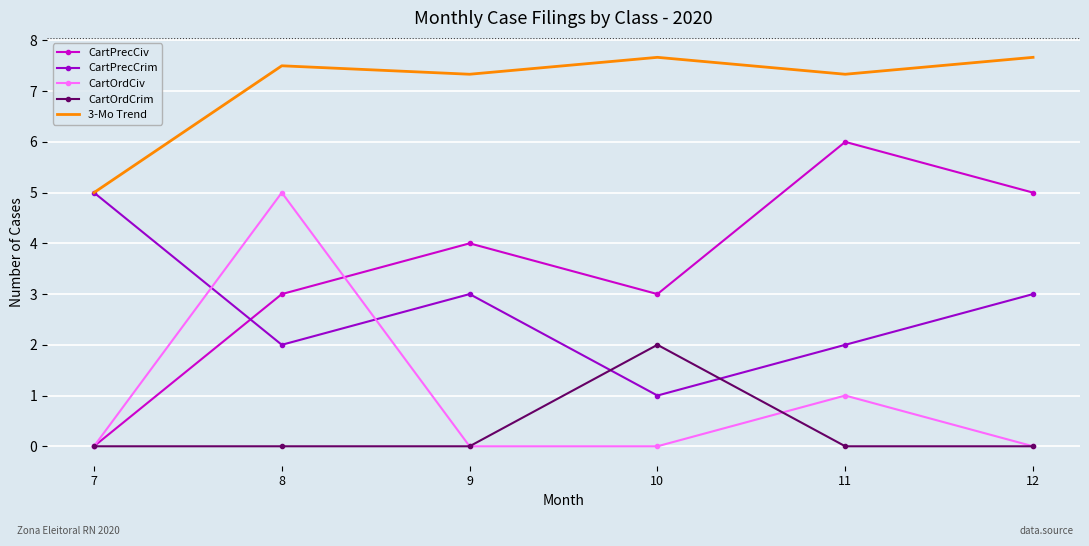

True or false: CartOrdCrim has a value of 0.0 at 11.

True